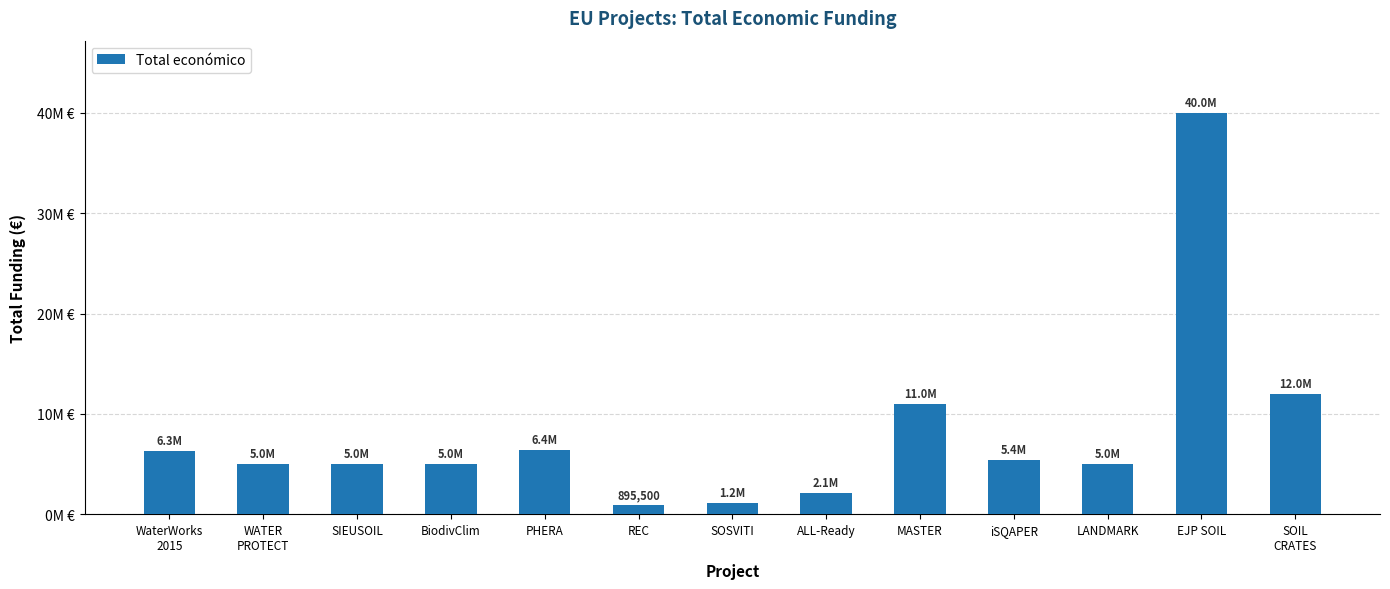

What is the greatest value displayed?

40000000